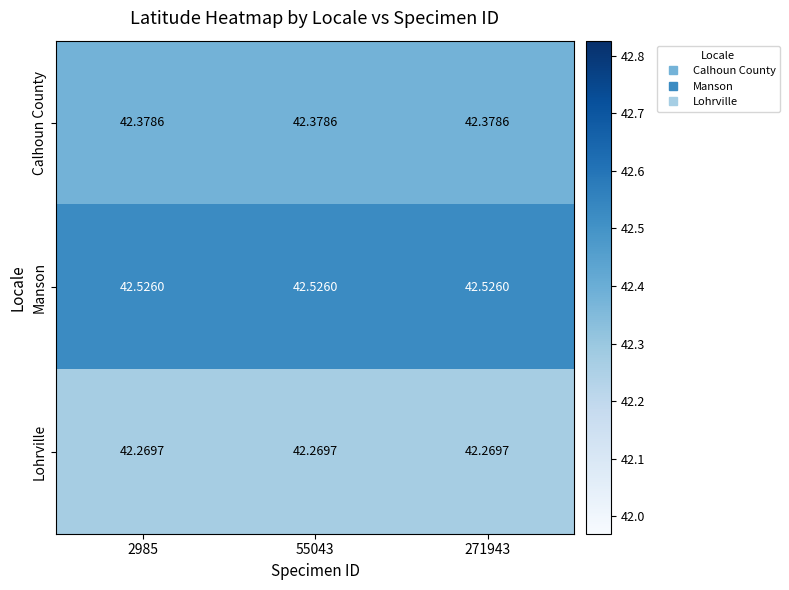

What is the total value across all series at 271943?

127.2